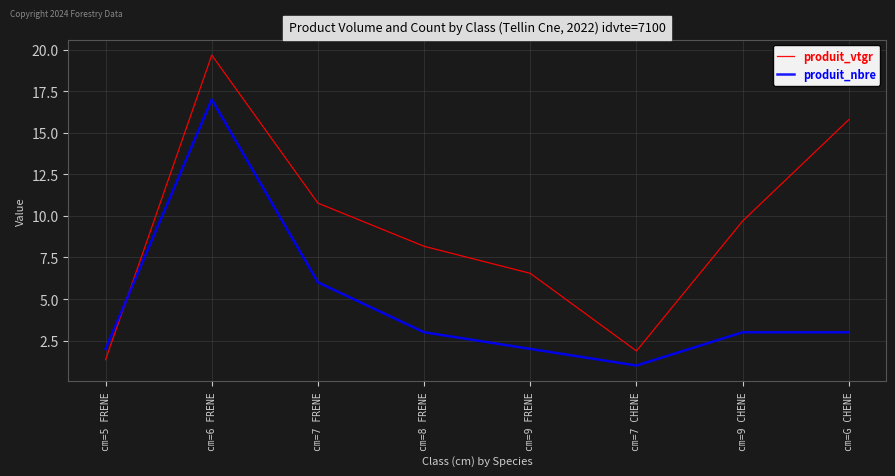

Which label corresponds to the smallest value in the chart?

cm=7 CHENE